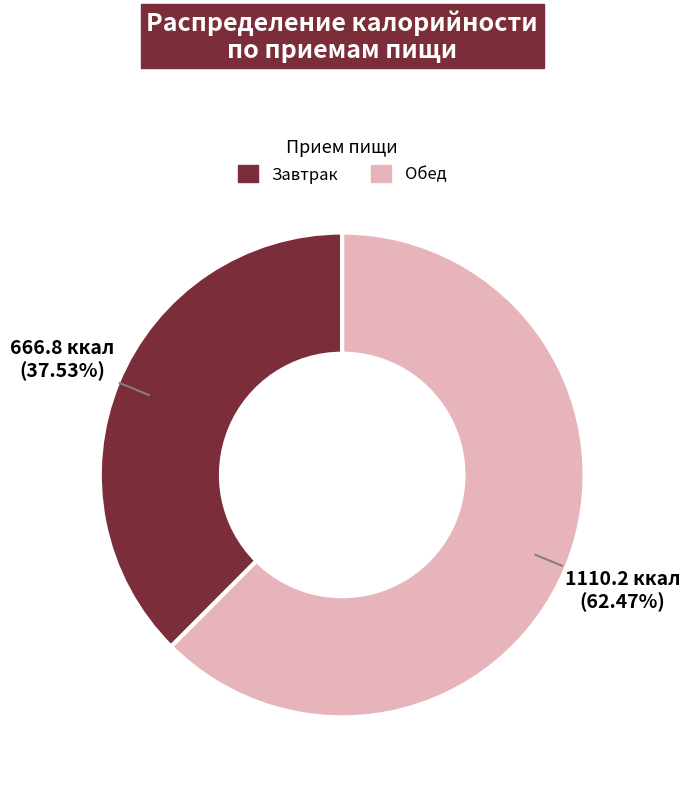

Which has a higher value, Завтрак or Обед?

Обед